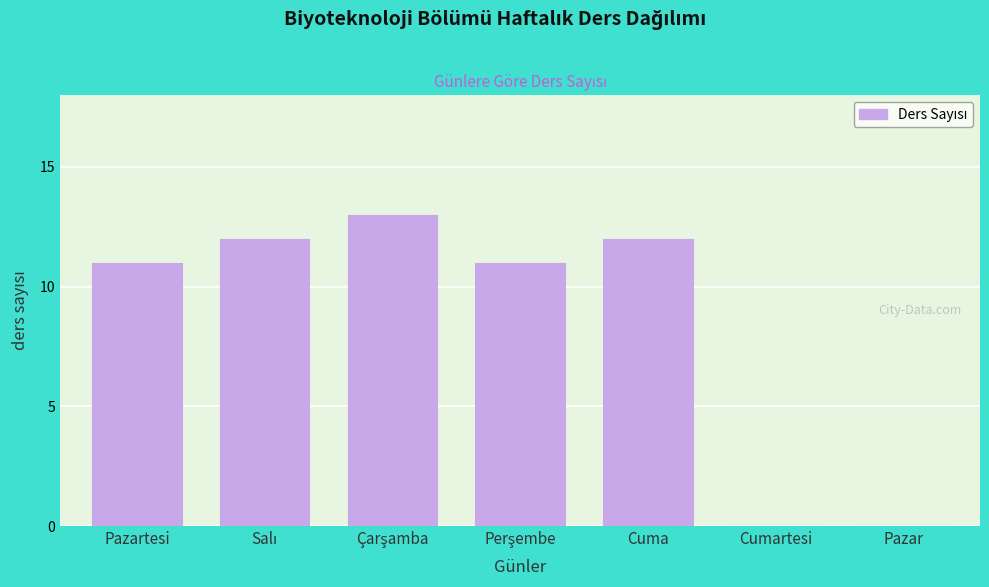

What is the ratio of the value at Pazartesi to the value at Cuma?

0.9